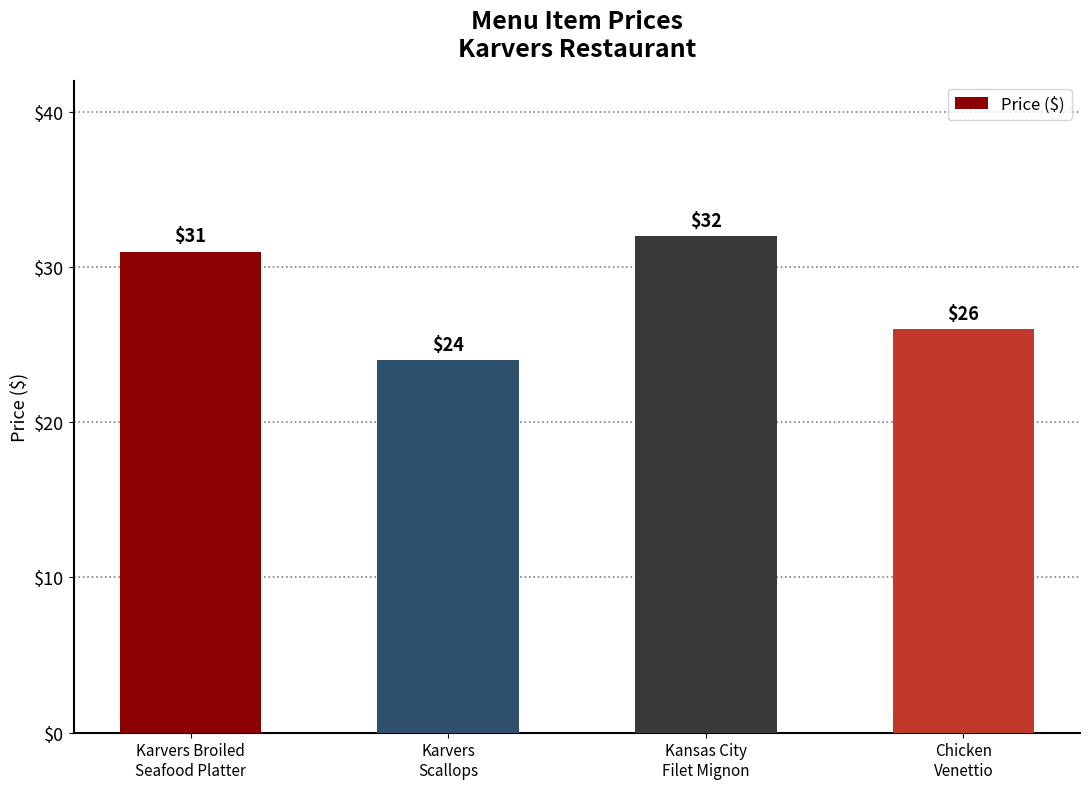

True or false: the data shows 26 at Chicken
Venettio.

True